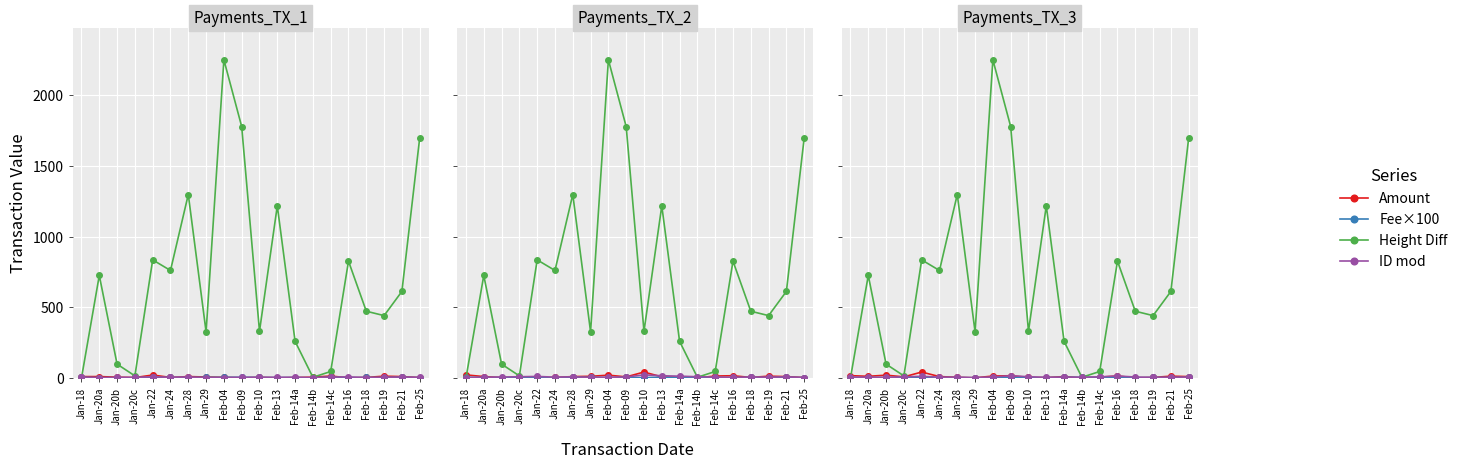

Where is the first local maximum for Height Diff?

Jan-20a